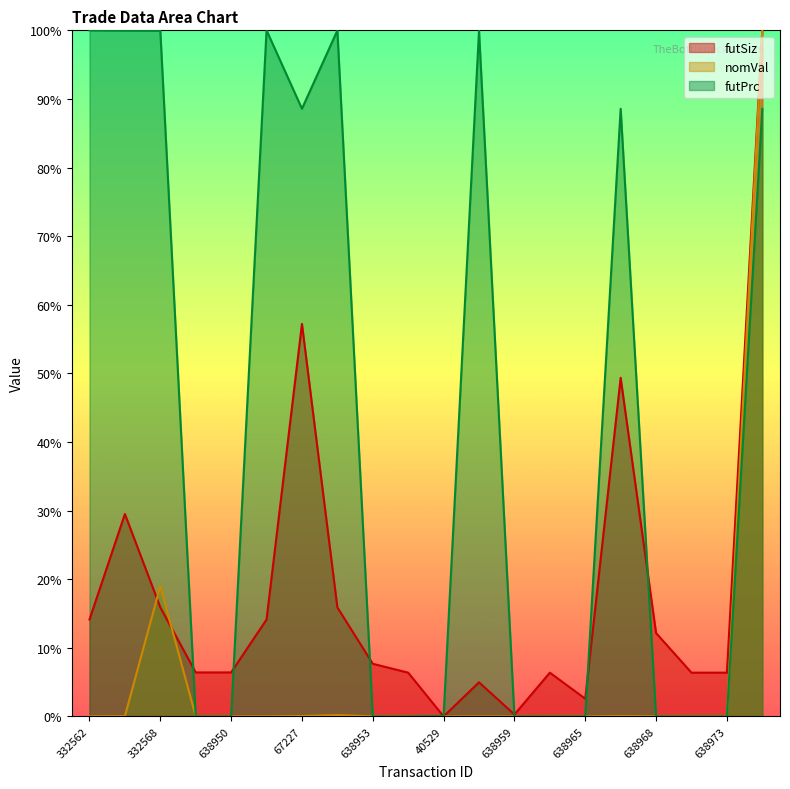

Between 67227 and 332574, which is larger?

67227